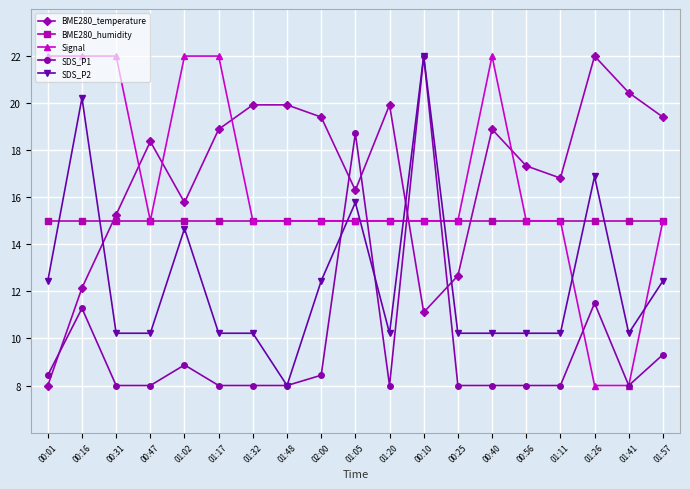

After their last crossing, which series has the higher values: BME280_humidity or BME280_temperature?

BME280_temperature